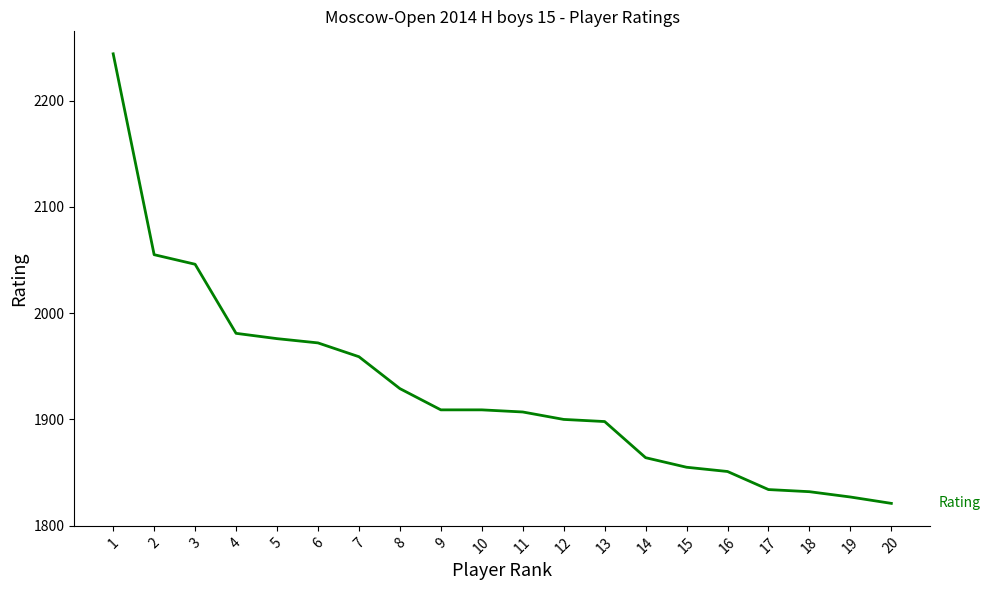

How many distinct data groups are displayed?

1